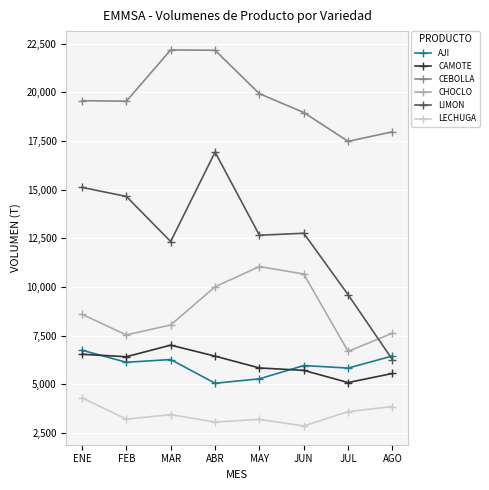

How many categories are shown in the chart?

8